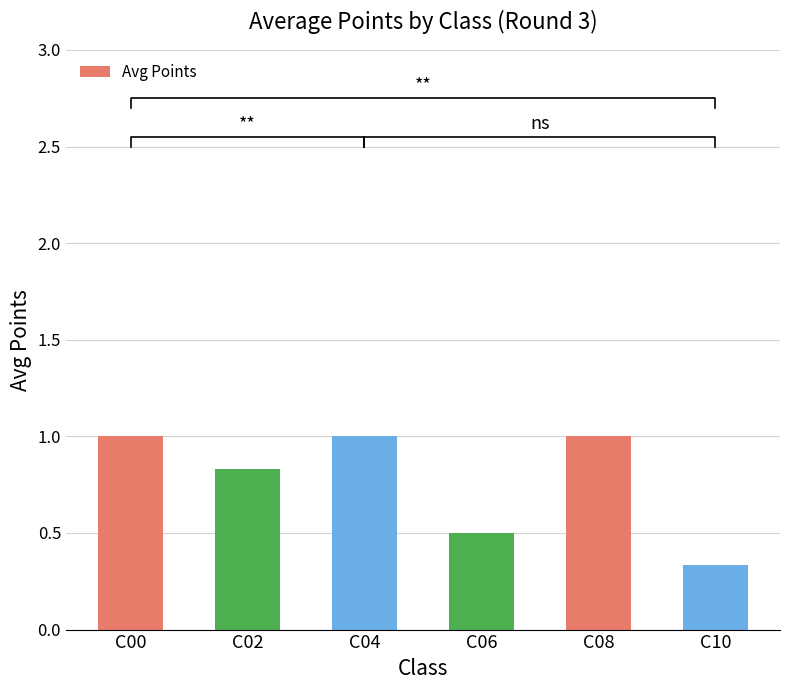

What is the average value?

0.8